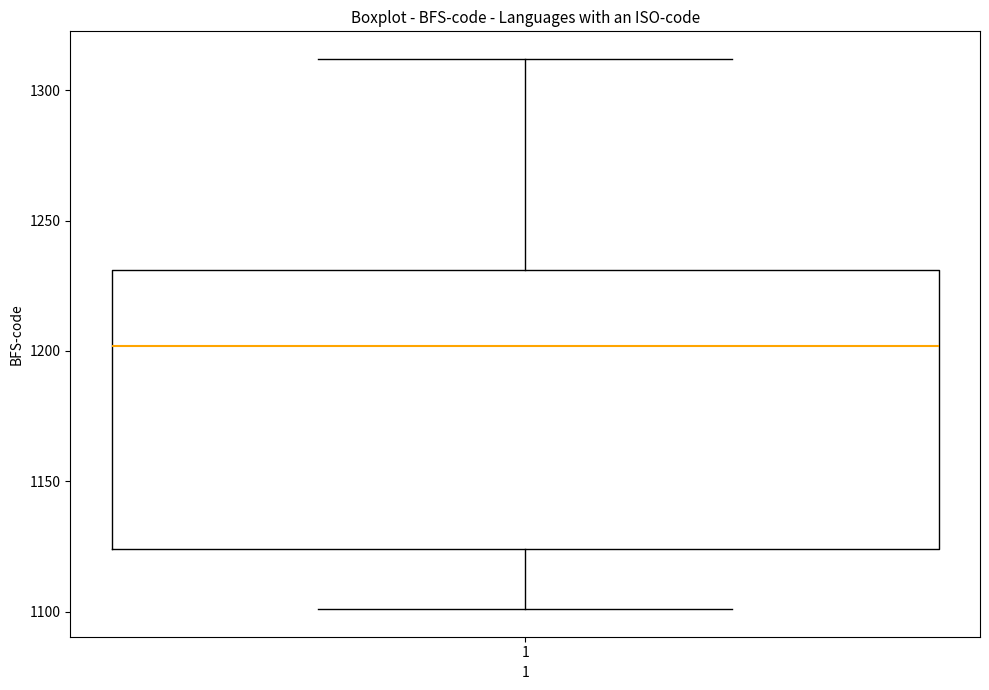

Where is the lower edge of the box at x = 1 on the y-axis? The values are not printed on the chart, so give them approximately, as read against the axis.

1125